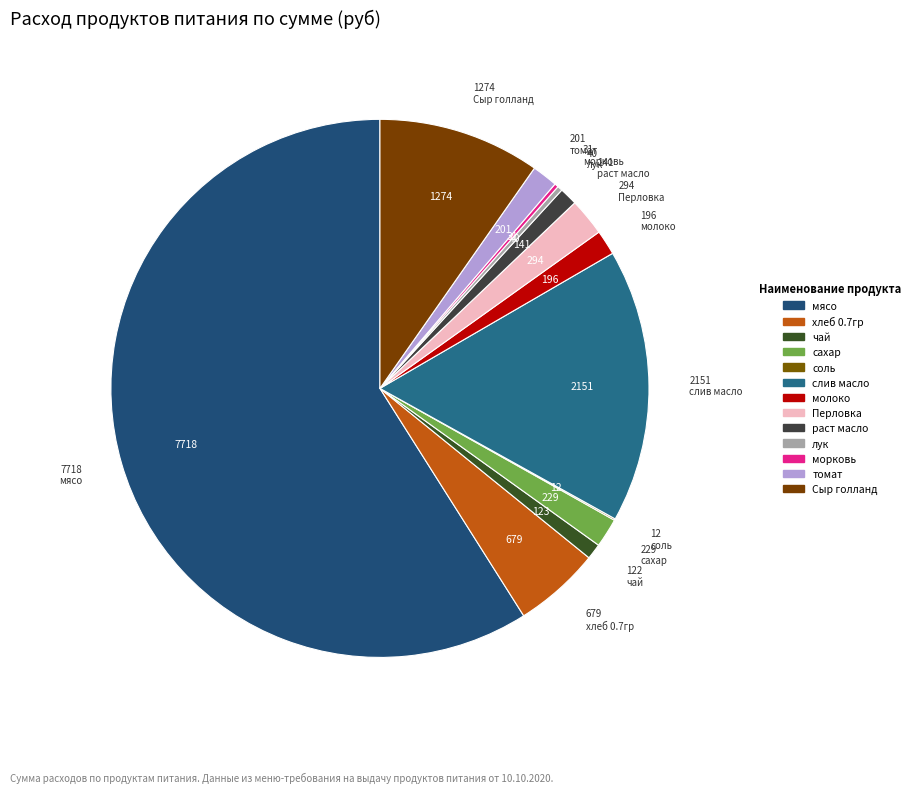

Which has a higher value, томат or чай?

томат